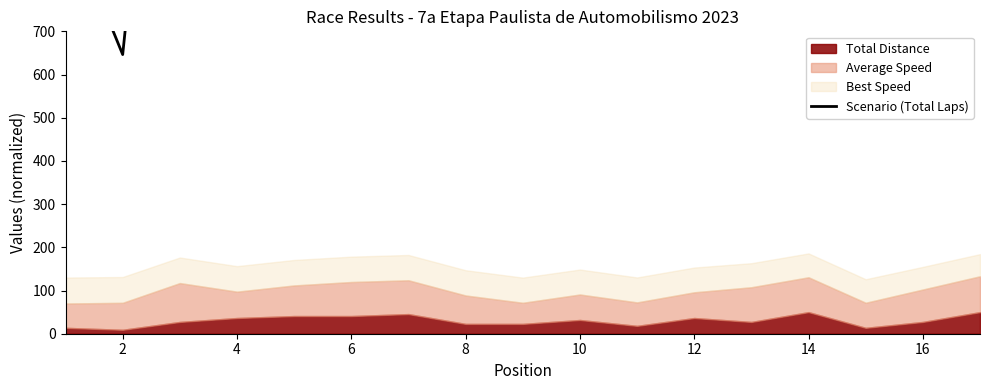

Which category has the lowest value across all series?

2